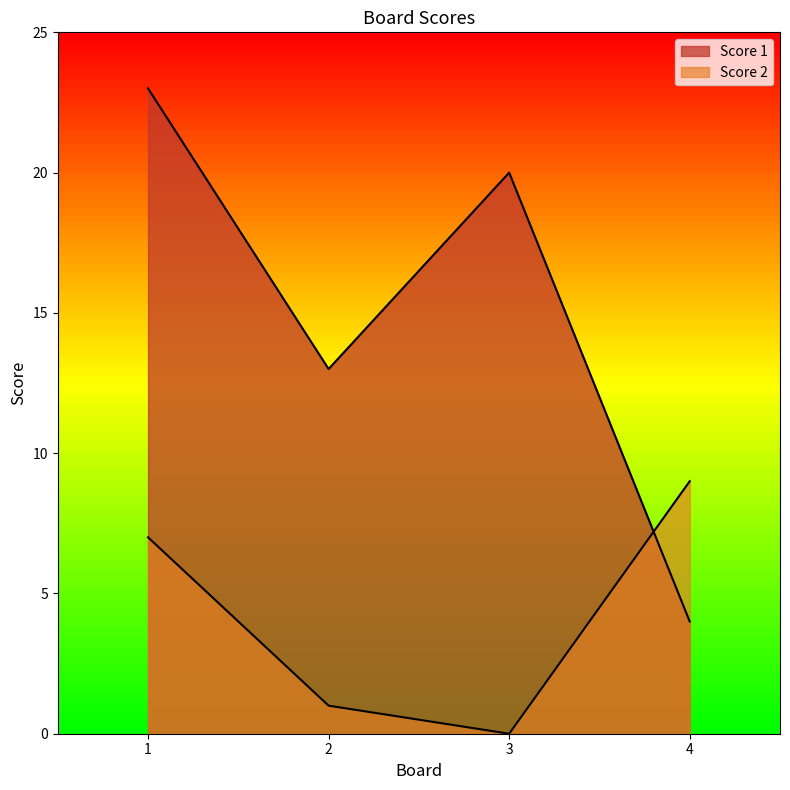

What is the value of the Score 1 point at the 2nd from the left?

13